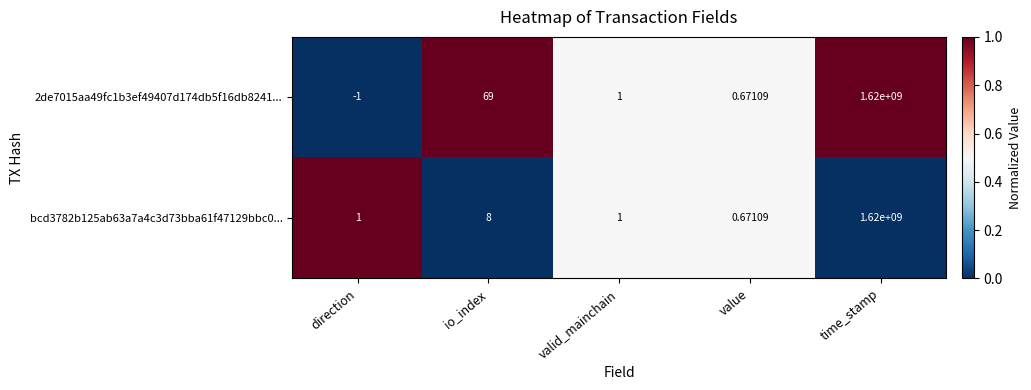

List the series in order of their overall mean, lowest first.

bcd3782b125ab63a7a4c3d73bba61f47129bbc0..., 2de7015aa49fc1b3ef49407d174db5f16db8241...